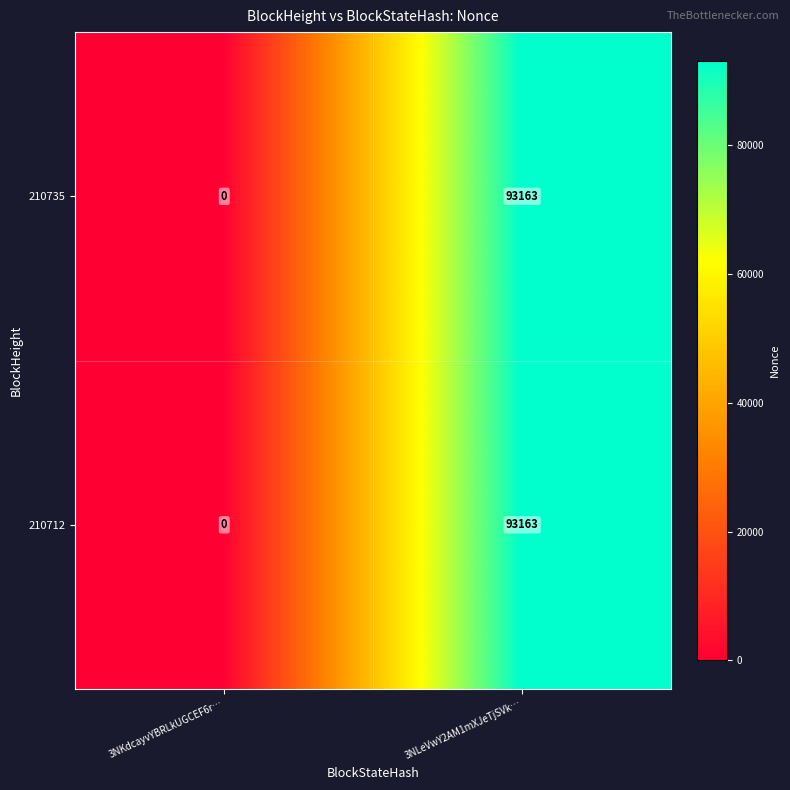

Is it true that 210712 equals 93163 at 3NLeVwY2AM1mXJeTjSVk…?

True